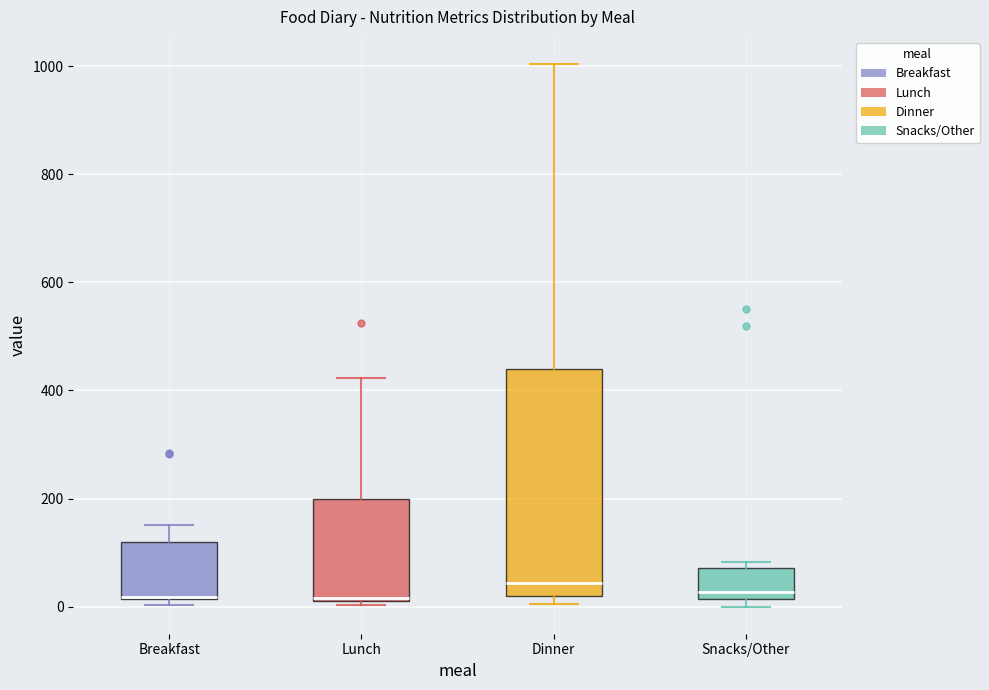

Reading left to right, transcribe this box plot: for each box, give where its median line is, the range the box spans, and where its two whiskers end, as read against the y-axis. The values are not printed on the chart, so give them approximately, as read against the axis.

Breakfast: median 20 (drawn on the box's lower edge), box 20 to 120, whiskers 0 to 160
Lunch: median 20, box 20 to 200, whiskers 0 to 420
Dinner: median 40, box 20 to 440, whiskers 0 to 1000
Snacks/Other: median 20 (just above the box's lower edge), box 20 to 80, whiskers 0 to 80 (just above the box's upper edge)